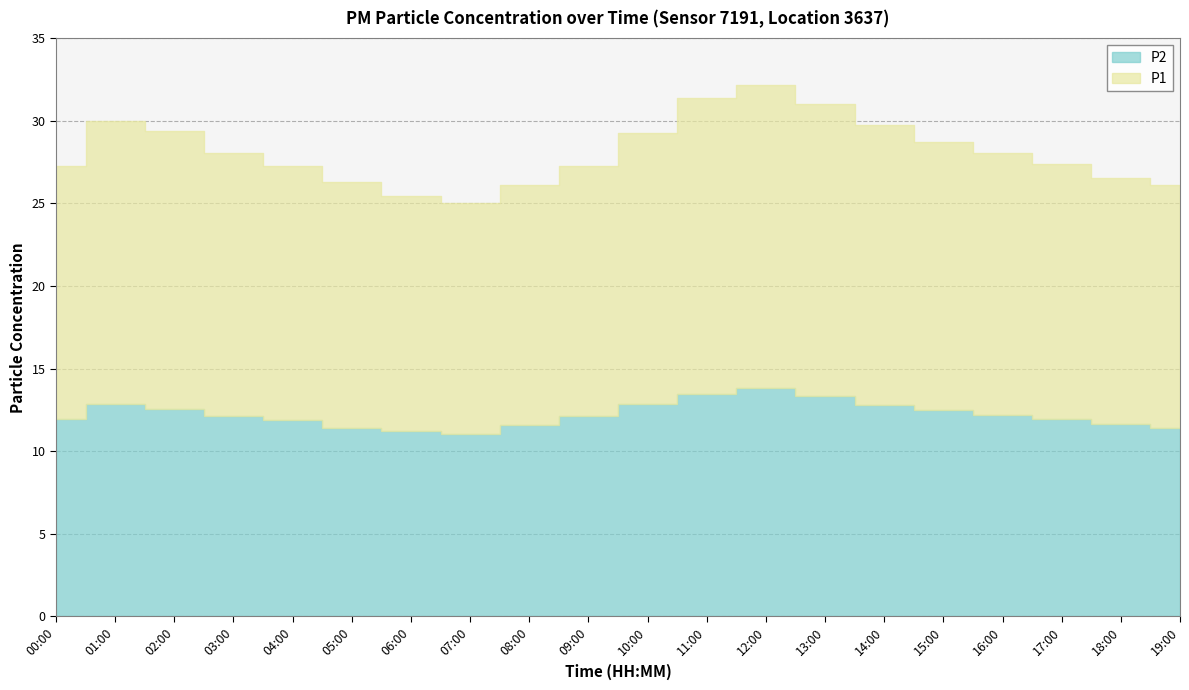

At which category is the sum across all series the highest?

12:00